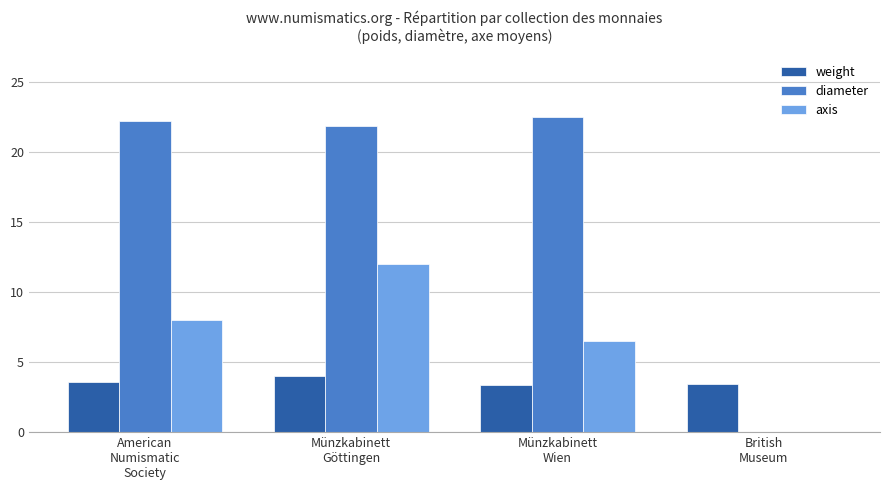

True or false: diameter has a value of 0.0 at British
Museum.

True